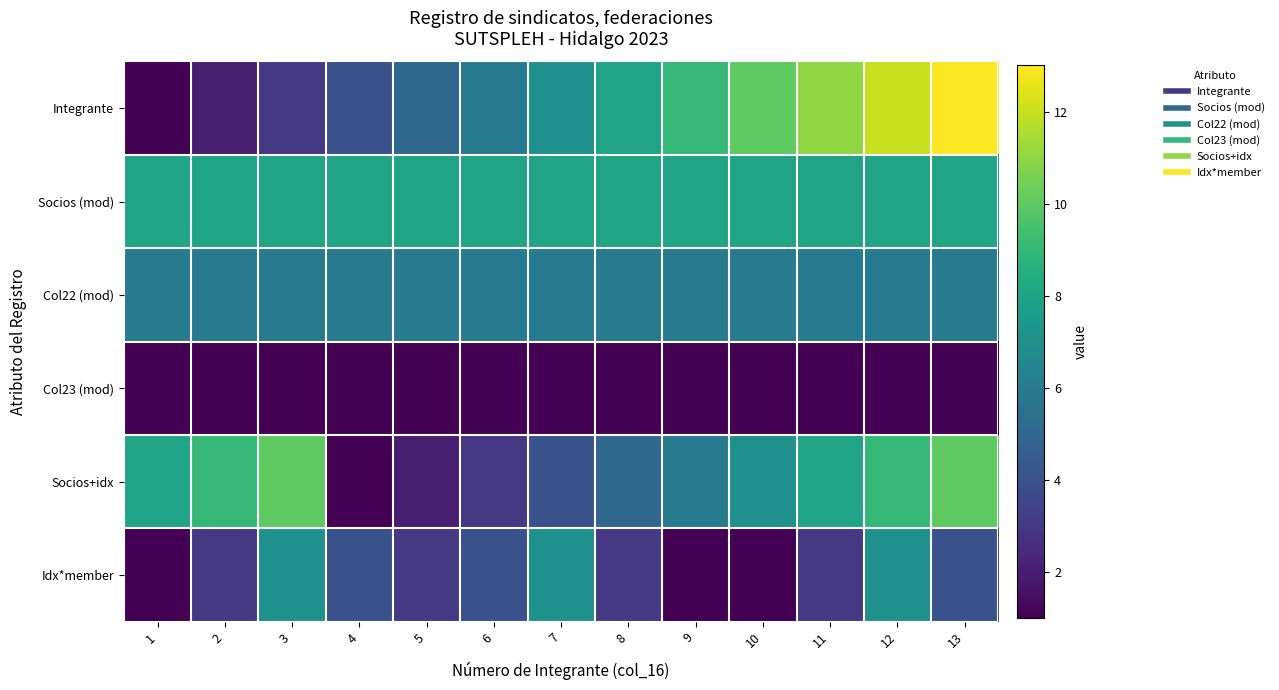

How many data points does each series have?

13